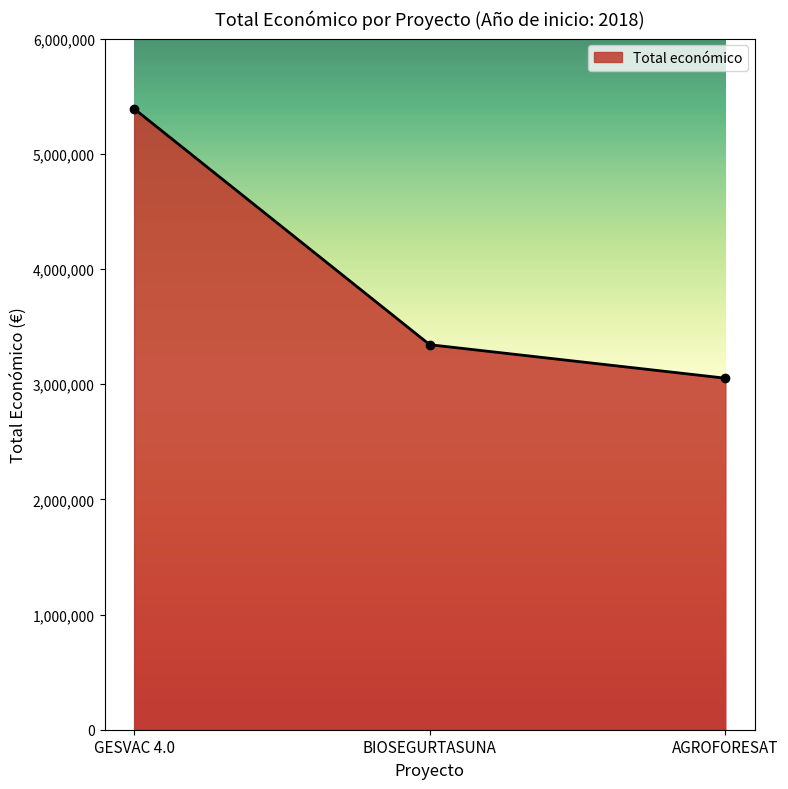

List the labels in order of value, smallest first.

AGROFORESAT, BIOSEGURTASUNA, GESVAC 4.0